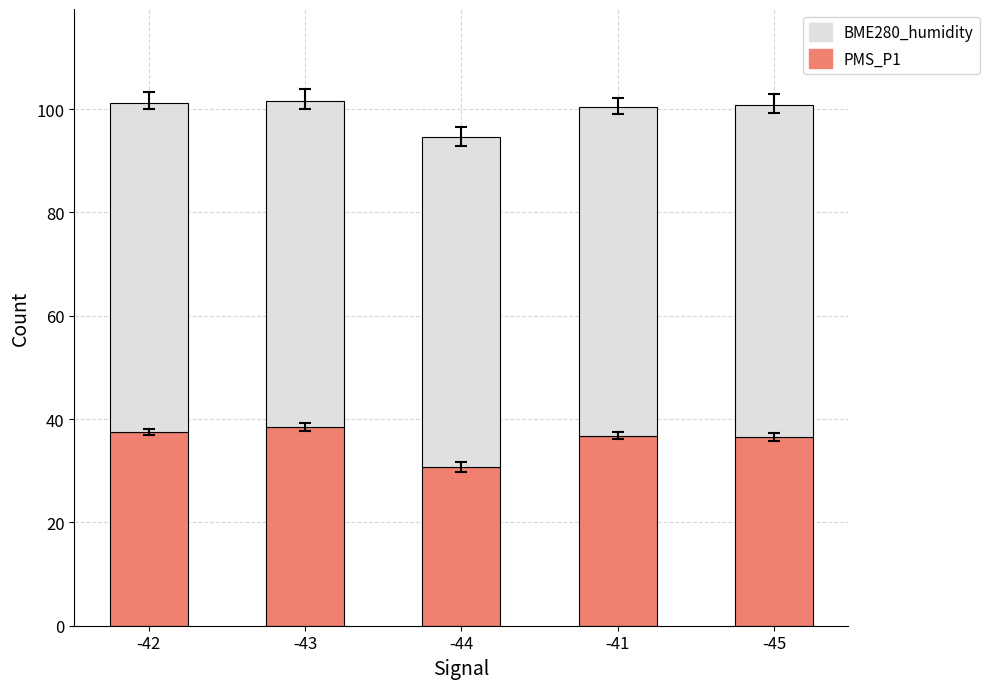

How many values in the PMS_P1 series exceed 36?

4